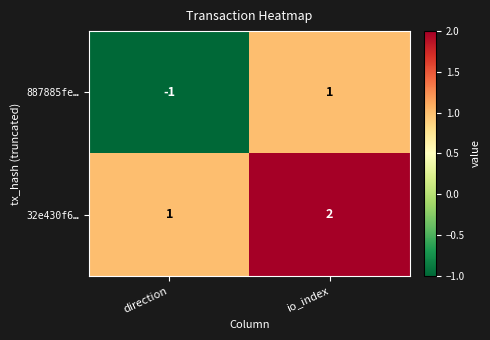

Reading right to left, transcribe all the data shown in this chart.

887885fe…: 1	-1
32e430f6…: 2	1